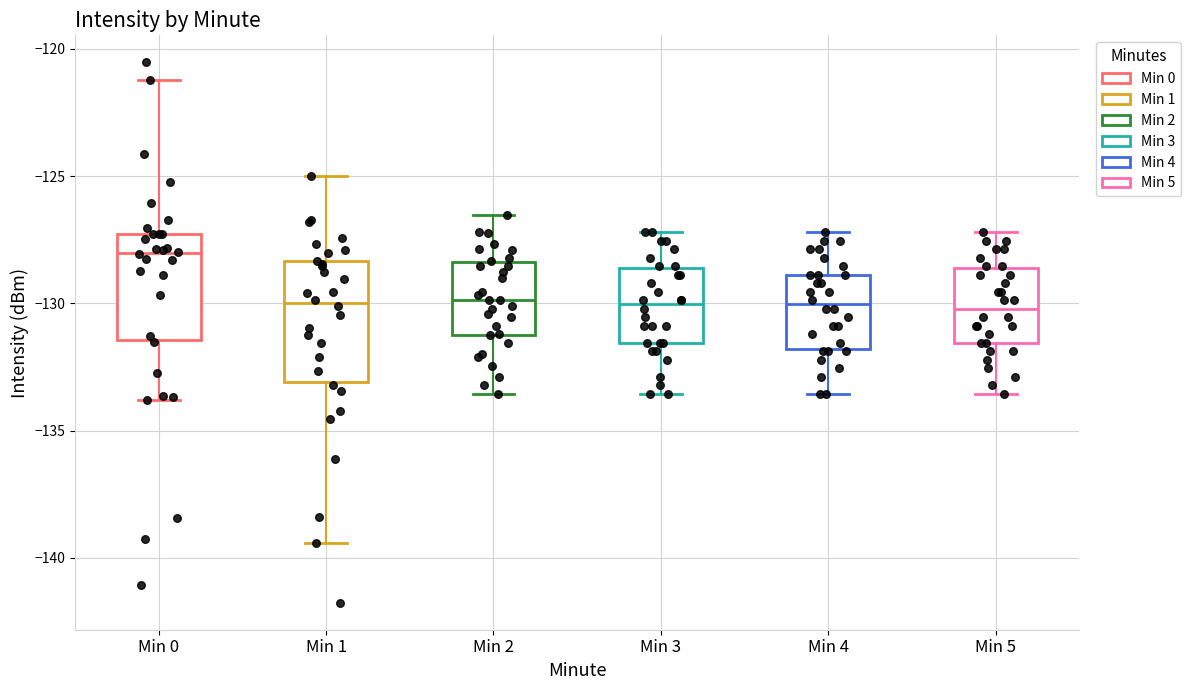

Reading left to right, transcribe this box plot: for each box, give where its median line is, the range the box spans, and where its two whiskers end, as read against the y-axis. The values are not printed on the chart, so give them approximately, as read against the axis.

Min 0: median -128.0, box -131.5 to -127.5, whiskers -134.0 to -121.0
Min 1: median -130.0, box -133.0 to -128.5, whiskers -139.5 to -125.0
Min 2: median -130.0, box -131.0 to -128.5, whiskers -133.5 to -126.5
Min 3: median -130.0, box -131.5 to -128.5, whiskers -133.5 to -127.0
Min 4: median -130.0, box -132.0 to -129.0, whiskers -133.5 to -127.0
Min 5: median -130.0, box -131.5 to -128.5, whiskers -133.5 to -127.0